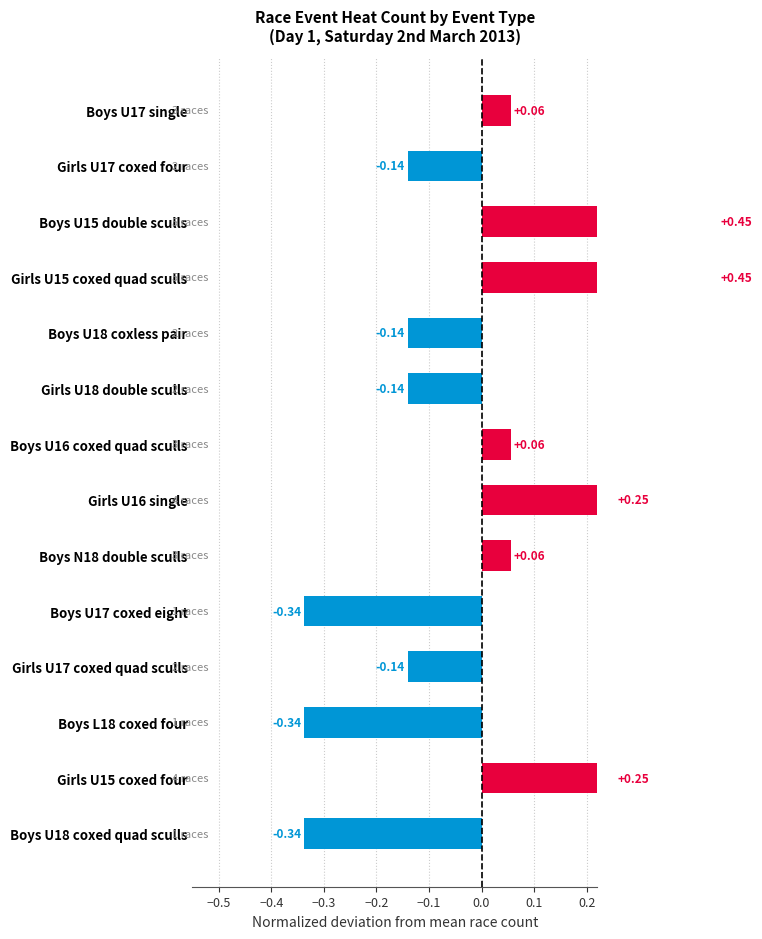

What is the value of the 14th bar from the left?

-0.3